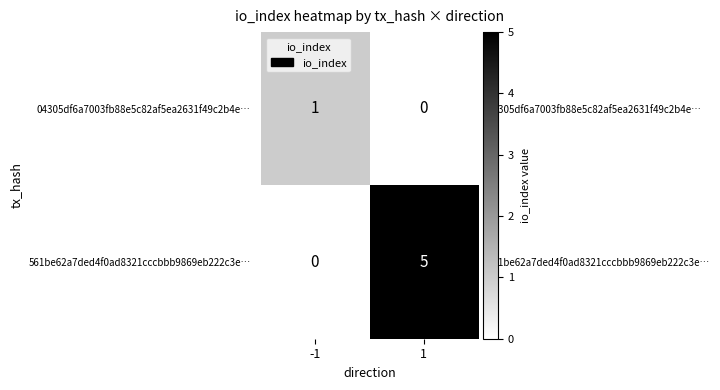

How many positive values does the 04305df6a7003fb88e5c82af5ea2631f49c2b4e… series have?

1